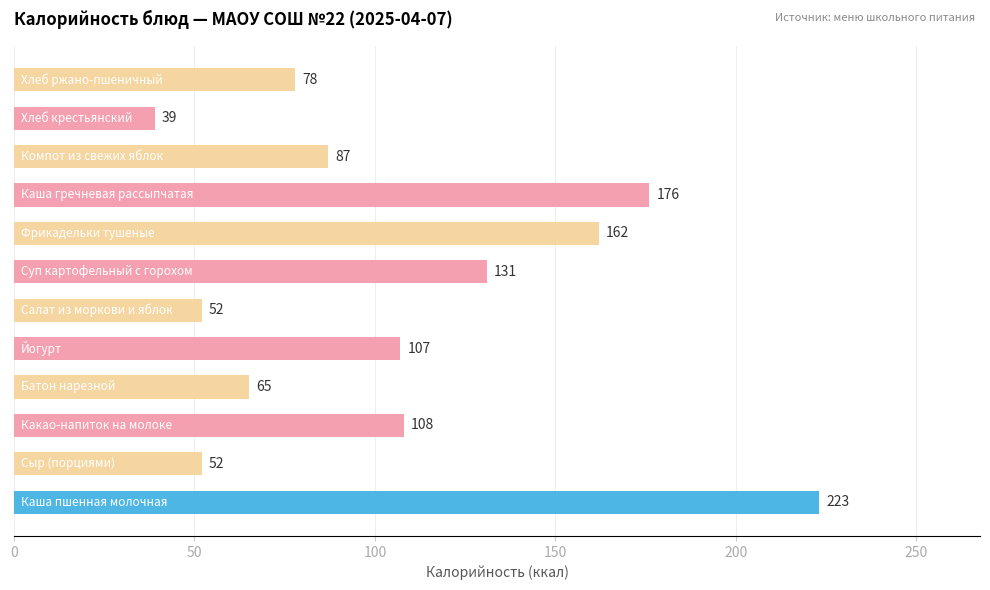

What is the difference between the maximum and minimum values?

184